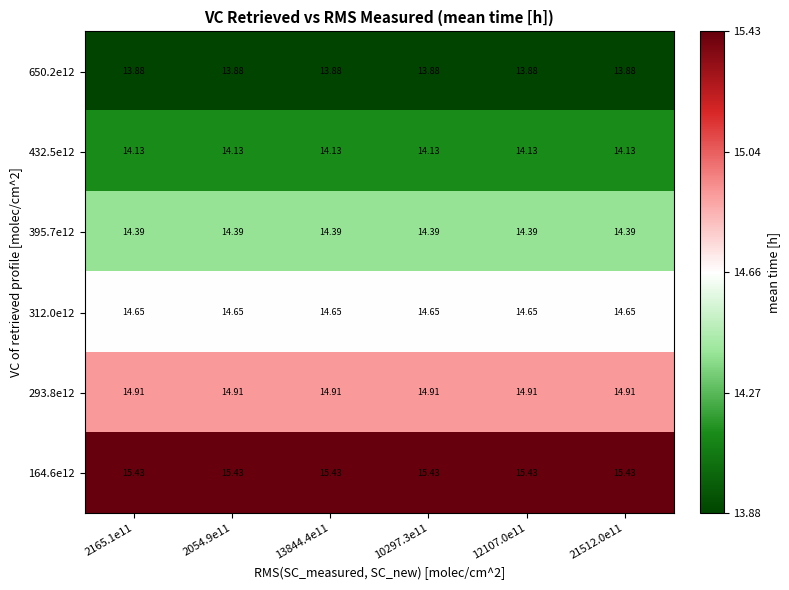

Is the value of 432.5e12 at 21512.0e11 greater than the value of 164.6e12 at 2054.9e11?

No